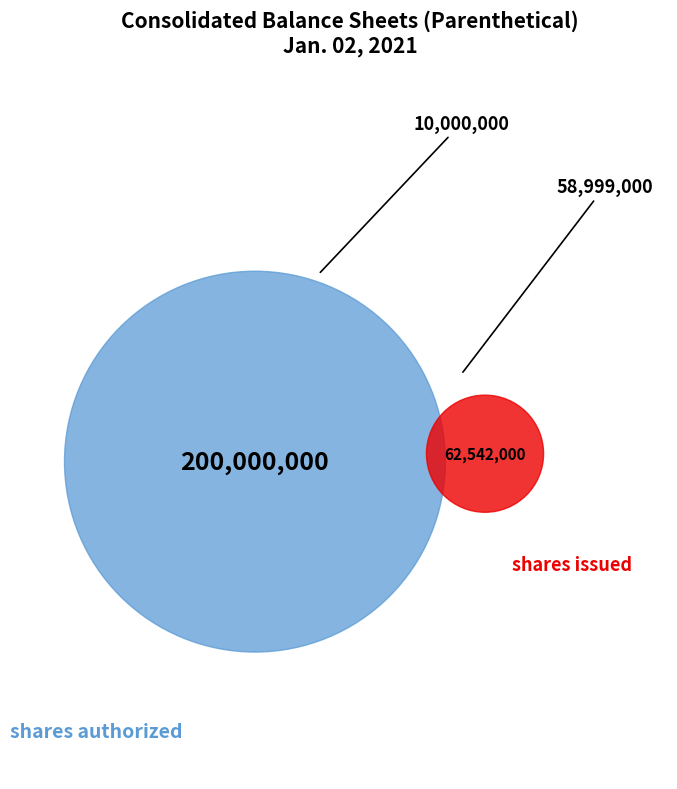

Which slice is the smallest?

Preferred stock, Shares authorized